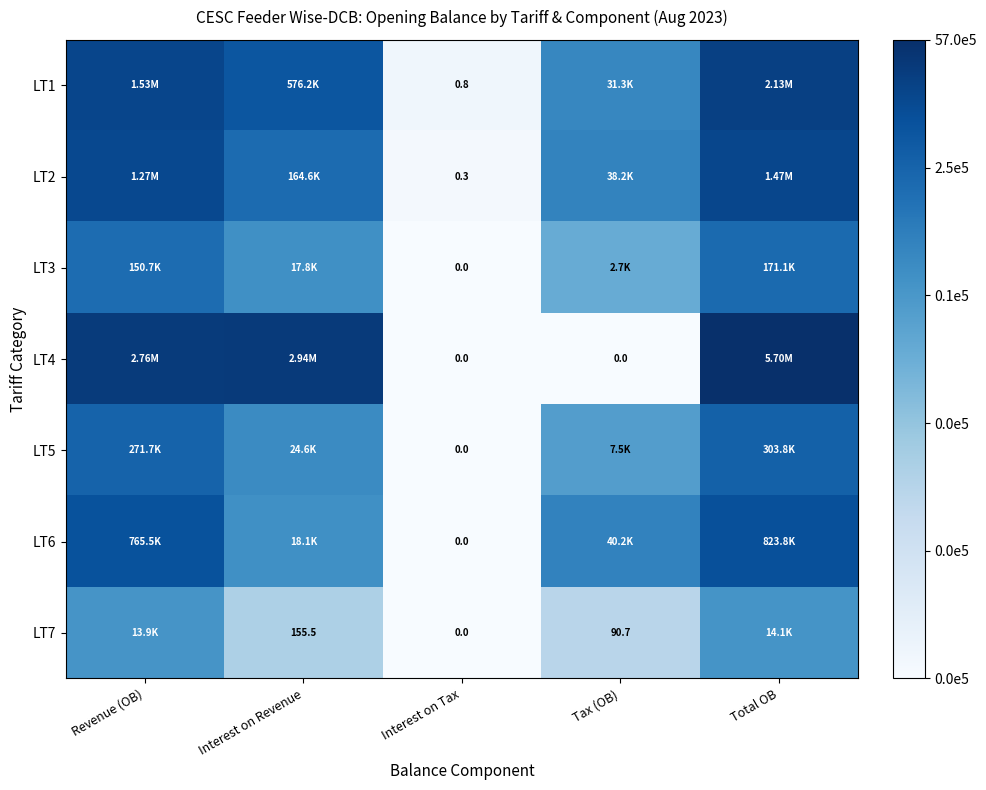

Between Interest on Tax and Revenue (OB), which is larger?

Revenue (OB)